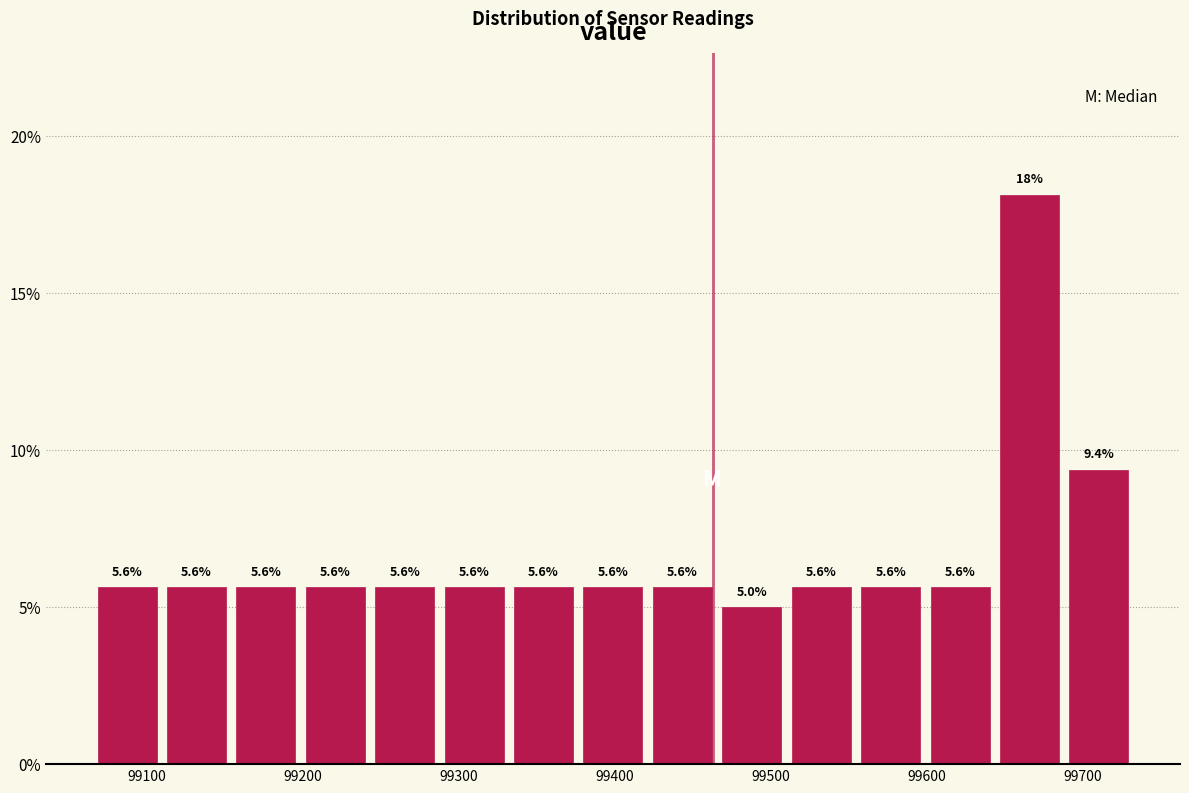

Which range on the x-axis has the tallest bar?

99640 to 99690